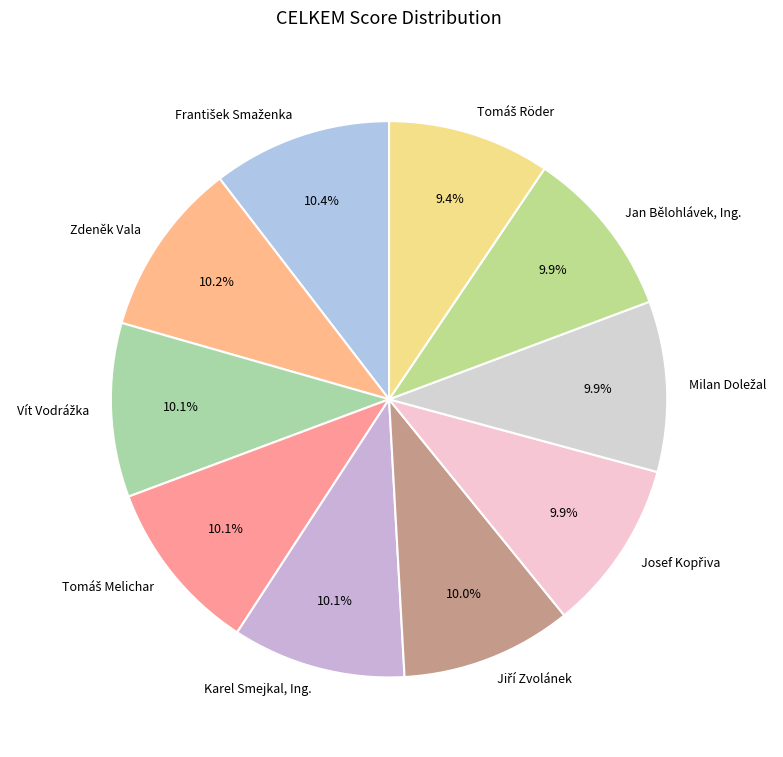

To the nearest percent, what is the difference between the largest and smallest slice percentages?

1%